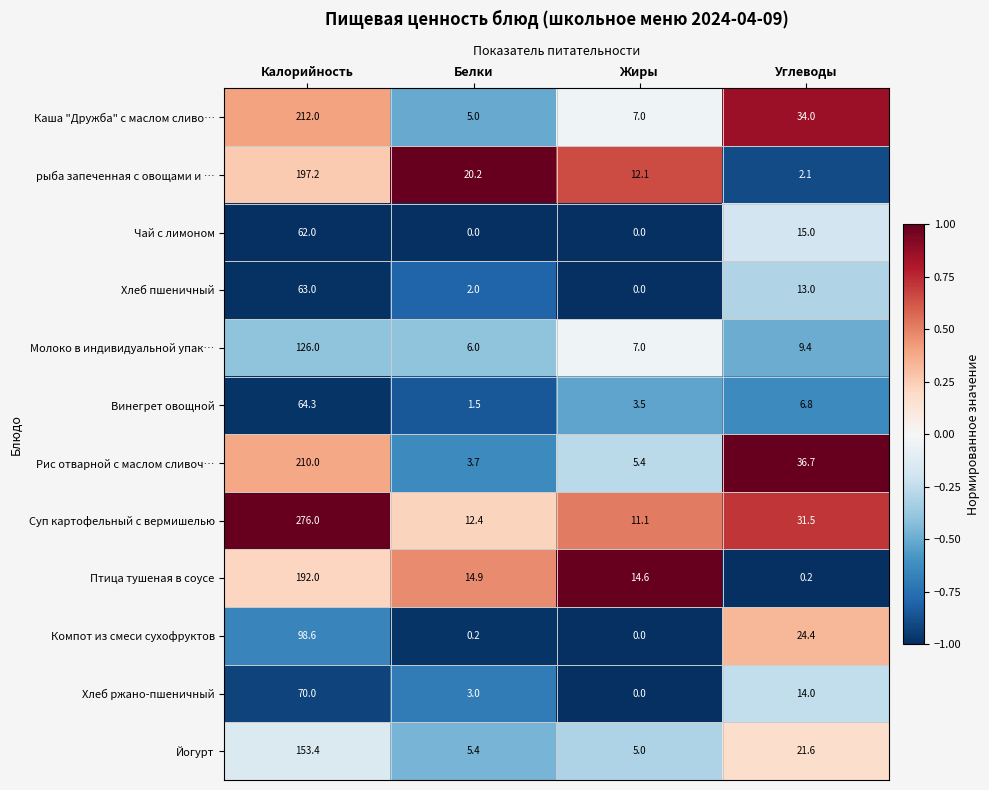

Which category has the highest value across all series?

Калорийность